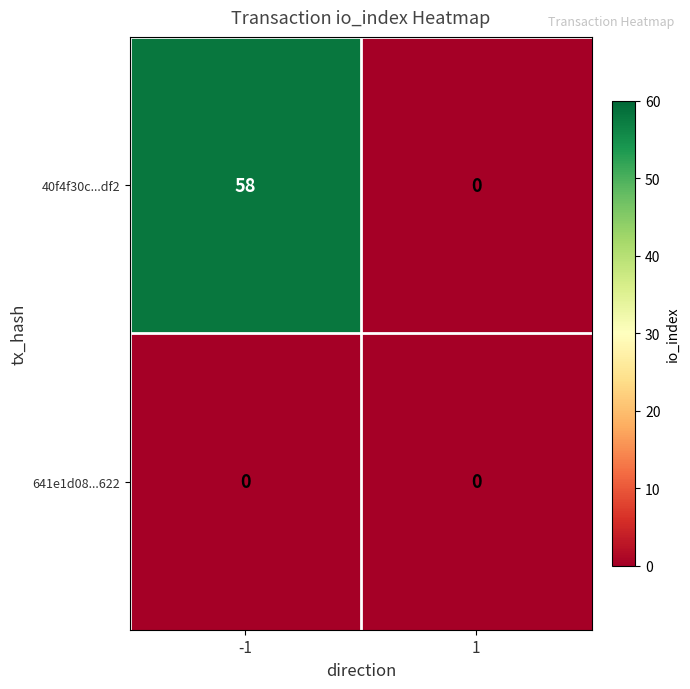

Count the number of data series in this chart.

2